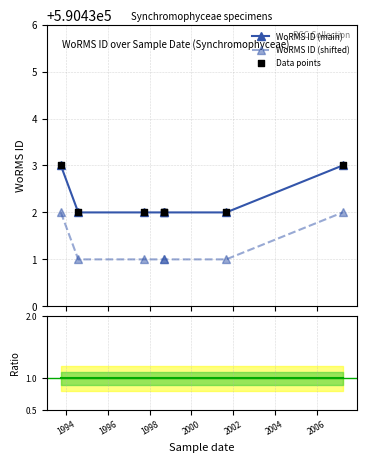

Is the value of Ratio to data at 1992 greater than the value of WoRMS ID (shifted) at 2002?

No